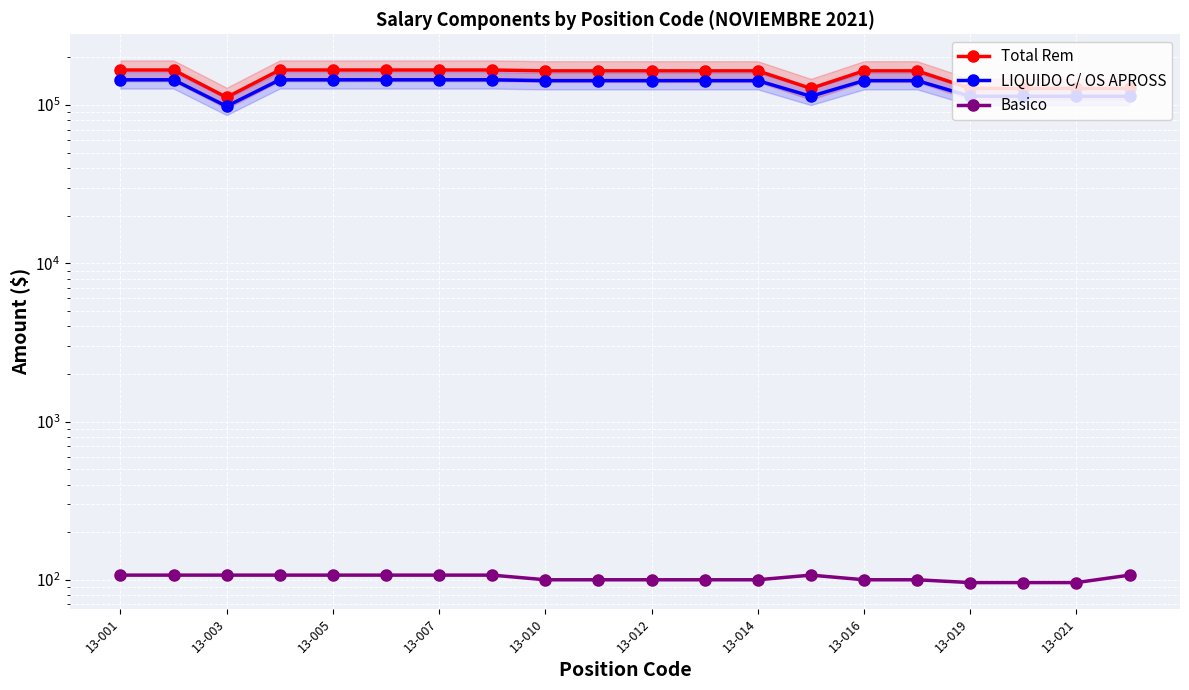

At how many categories does at least one series exceed 115878?

19